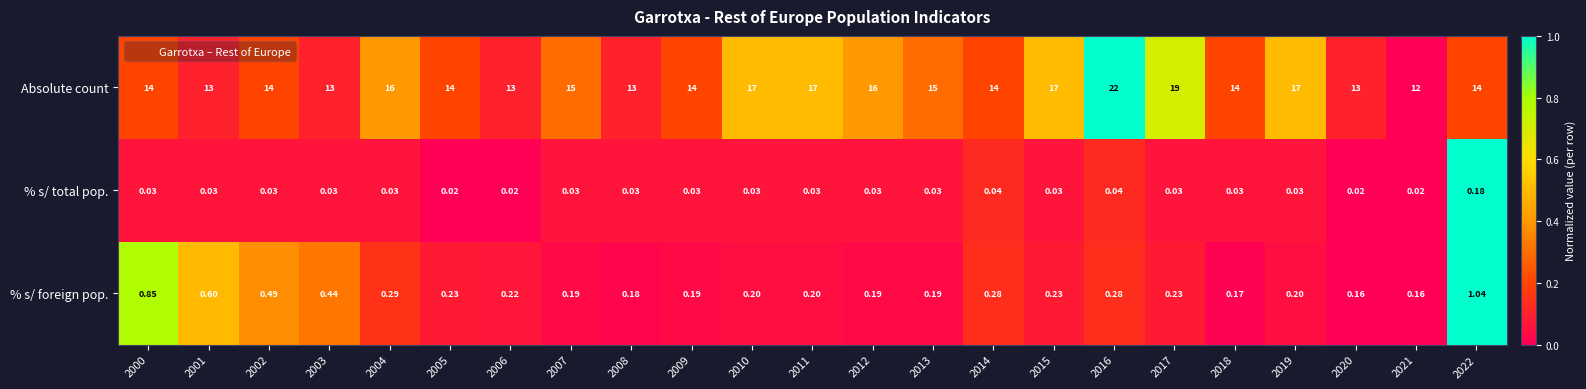

Which series has the largest range (max minus min)?

Absolute count